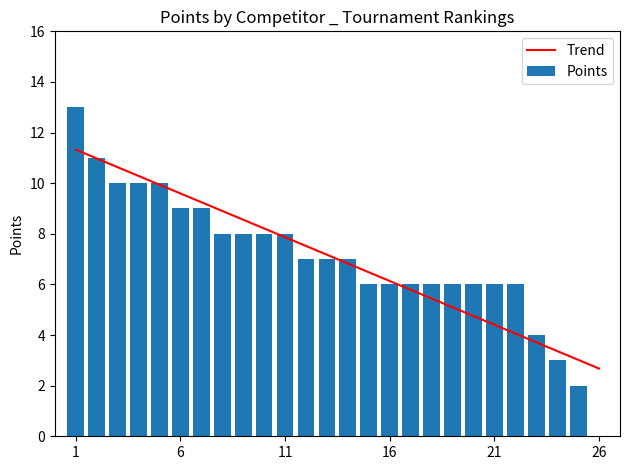

What is the maximum value for Points?

13